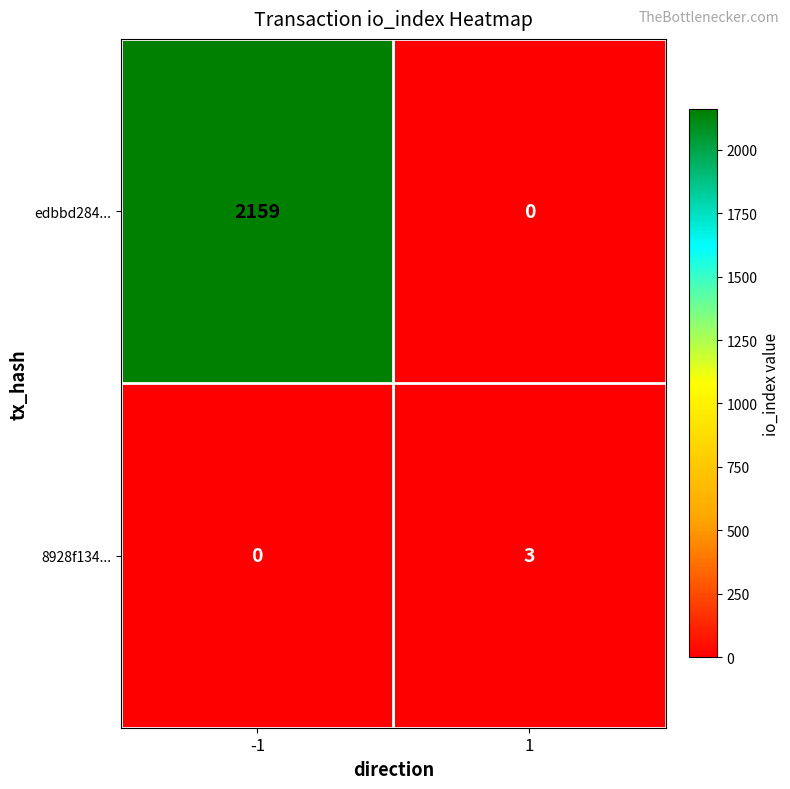

Reading left to right, transcribe all the data shown in this chart.

edbbd284...: 2159	0
8928f134...: 0	3